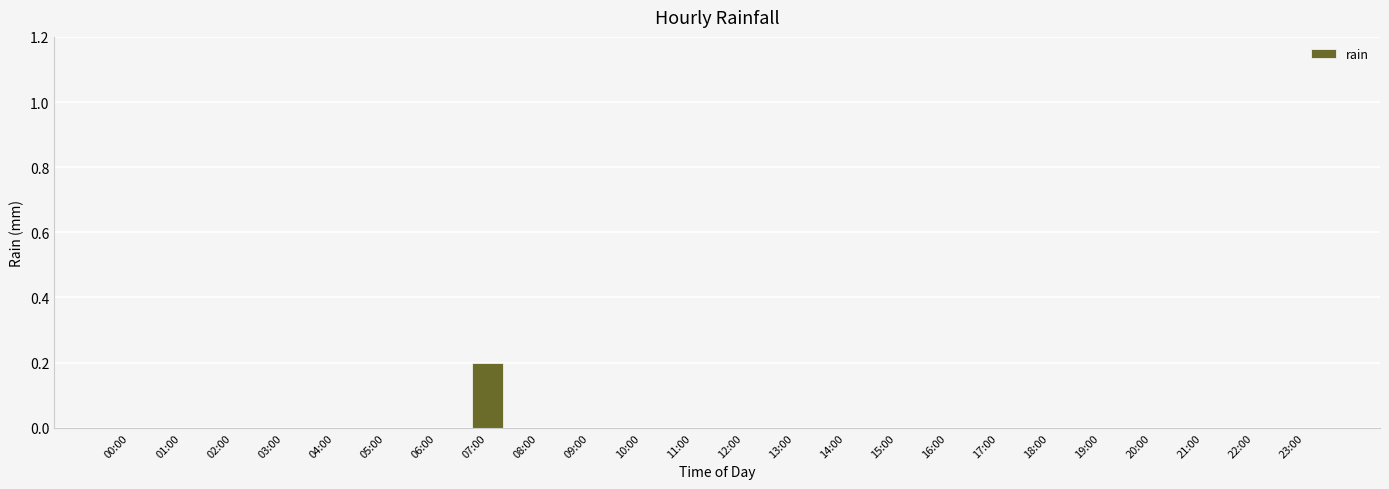

True or false: the data shows -0.1 at 00:00.

False